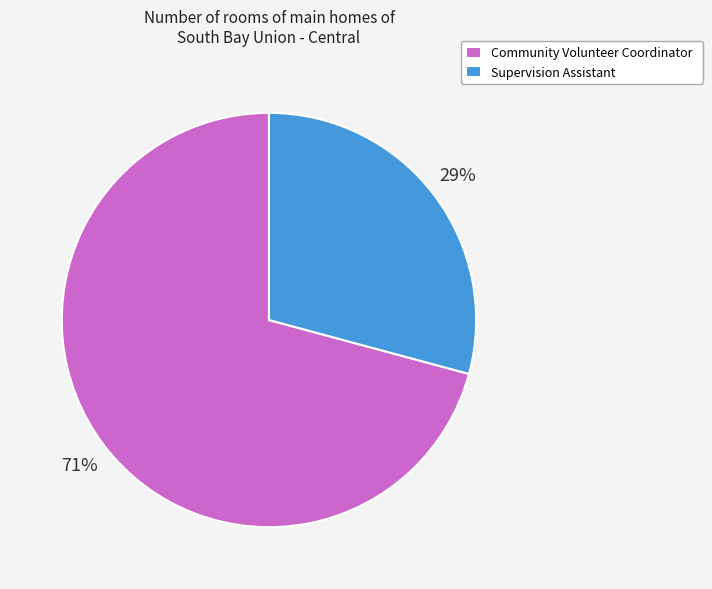

Combined, do Community Volunteer Coordinator and Supervision Assistant account for over 50%?

Yes